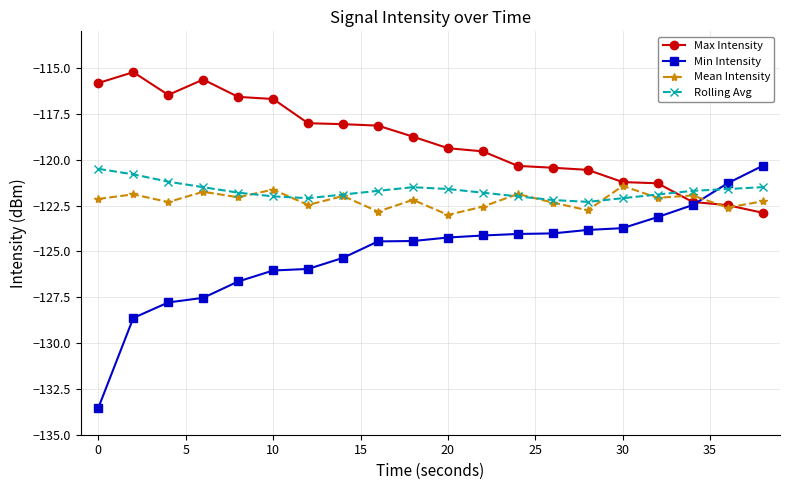

Which series has the largest range (max minus min)?

Min Intensity